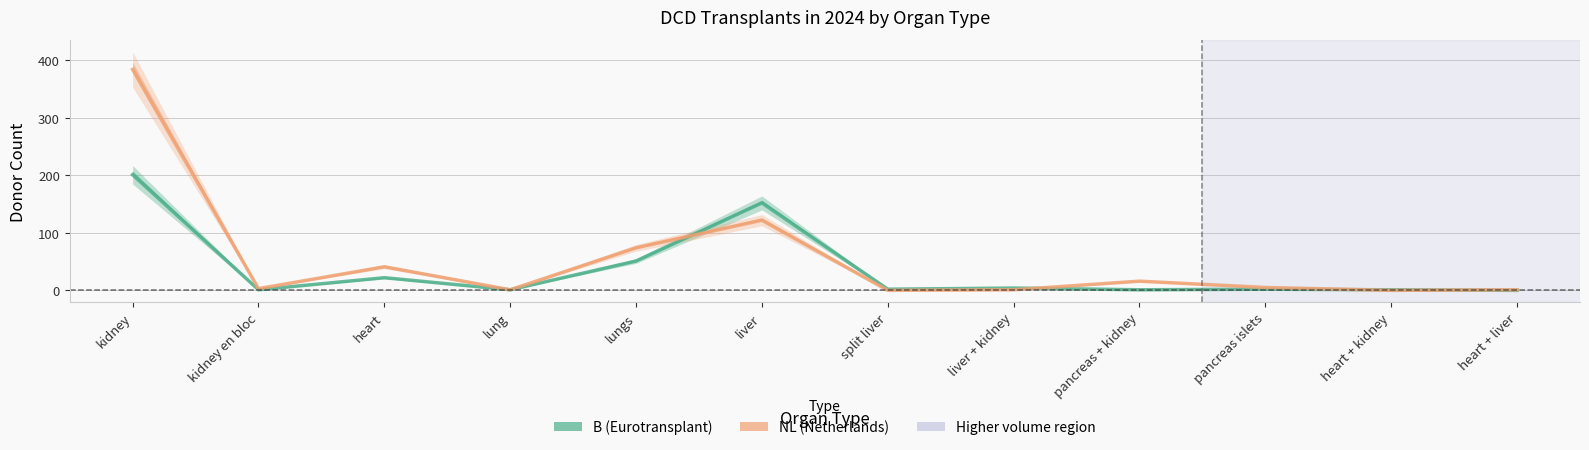

Which has a higher value, heart + kidney or kidney en bloc?

heart + kidney